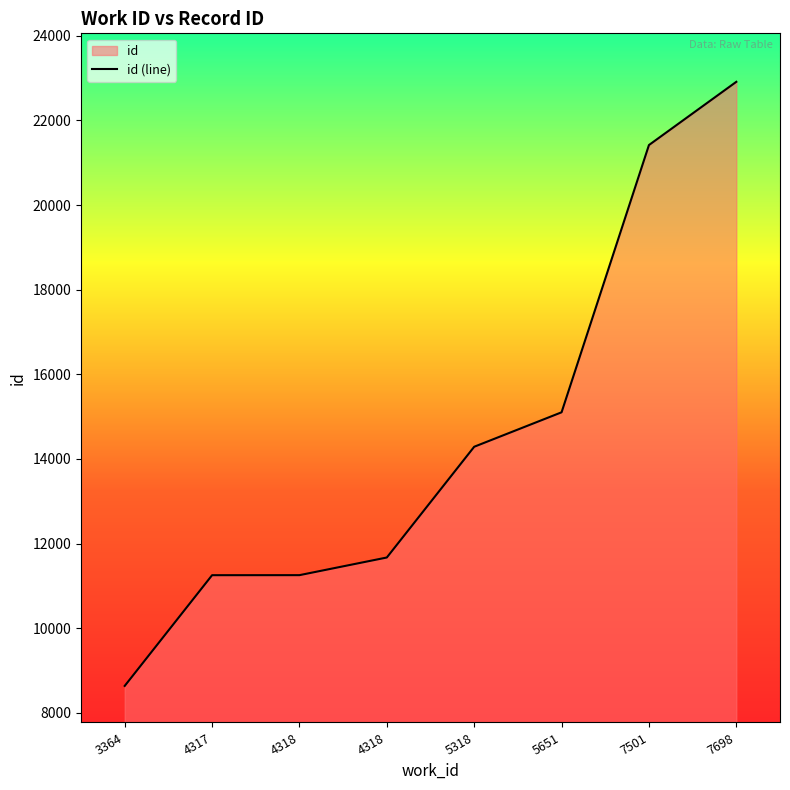

Count the number of values greater than 14289.

3